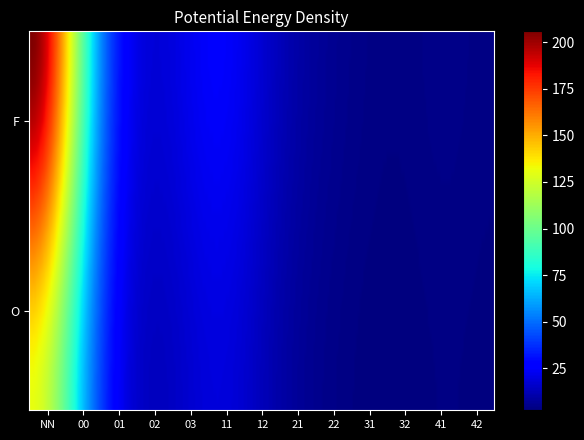

The chart shows a value of 1 at O_22. True or false?

False